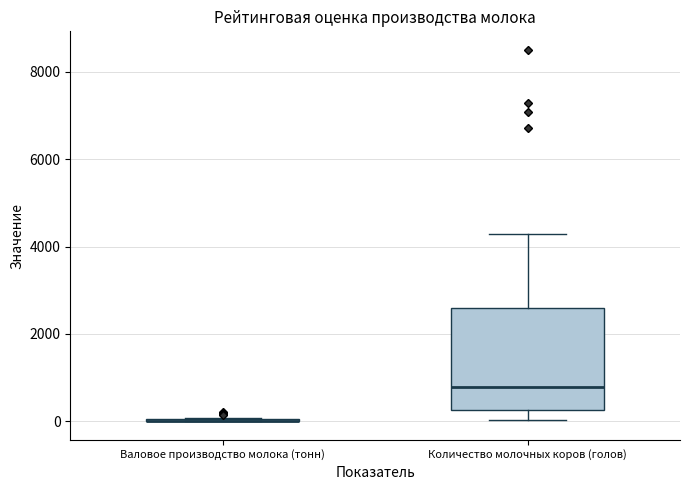

Reading left to right, transcribe this box plot: for each box, give where its median line is, the range the box spans, and where its two whiskers end, as read against the y-axis. The values are not printed on the chart, so give them approximately, as read against the axis.

Валовое производство молока (тонн): box collapsed to a line at 0, whiskers 0 to 0
Количество молочных коров (голов): median 800, box 200 to 2600, whiskers 0 to 4200